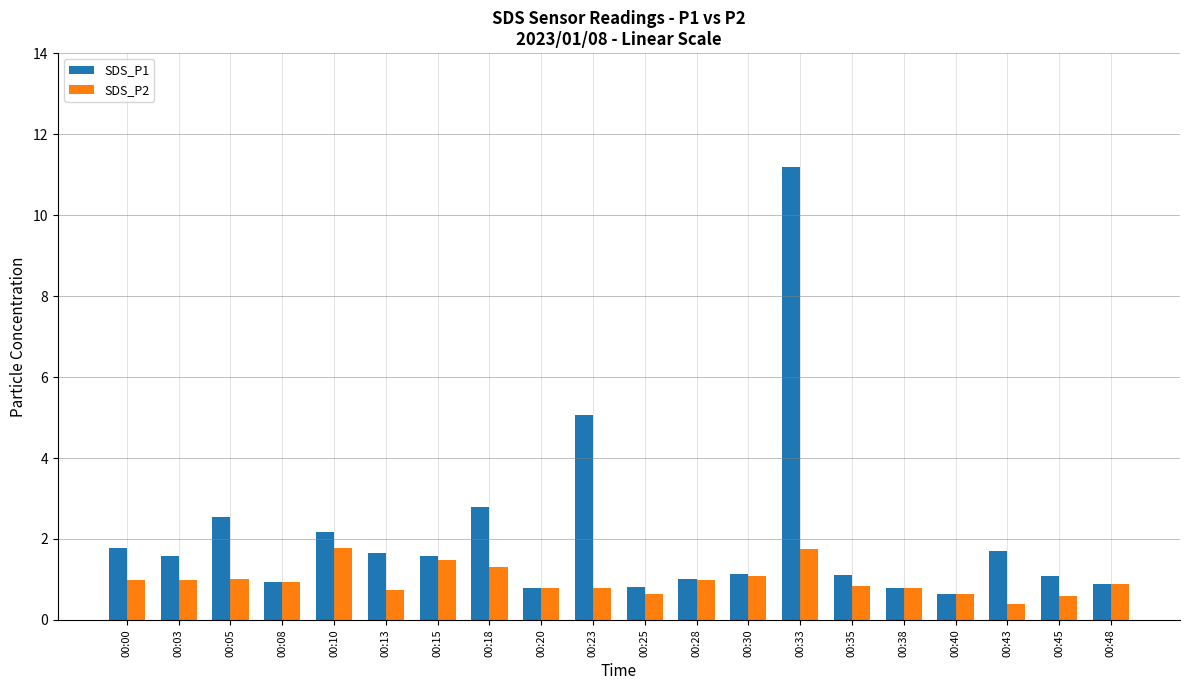

What is the lowest value of the SDS_P1 series?

0.6